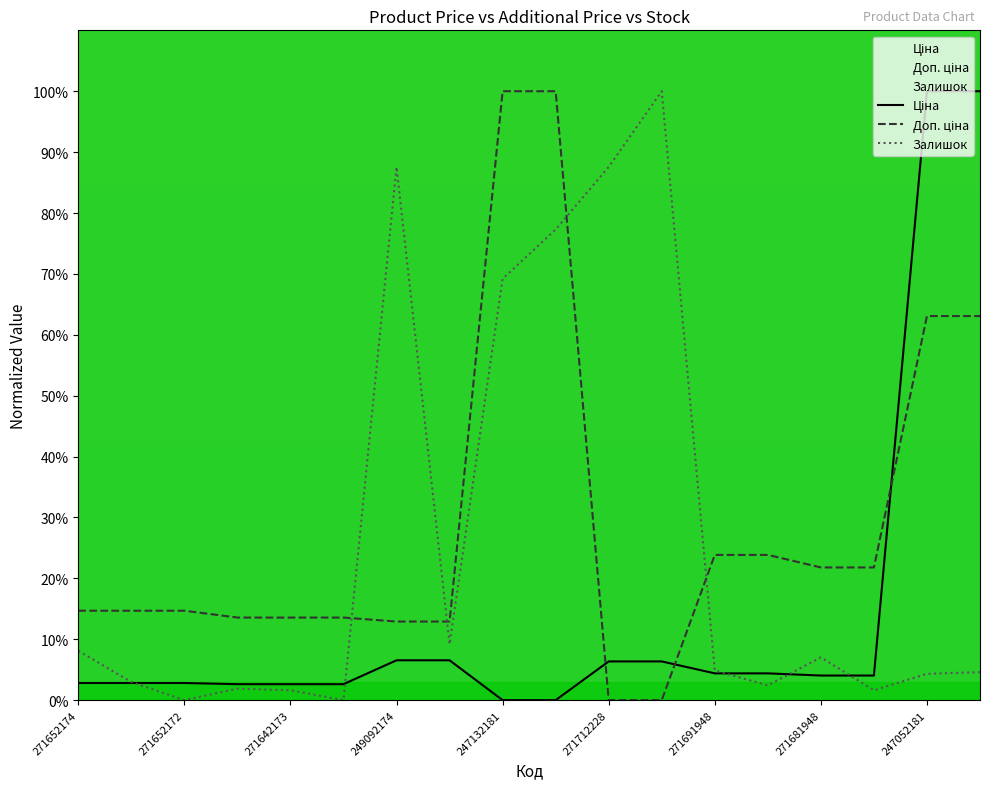

What is the value of the Доп. ціна point at the 13th from the left?

23.8